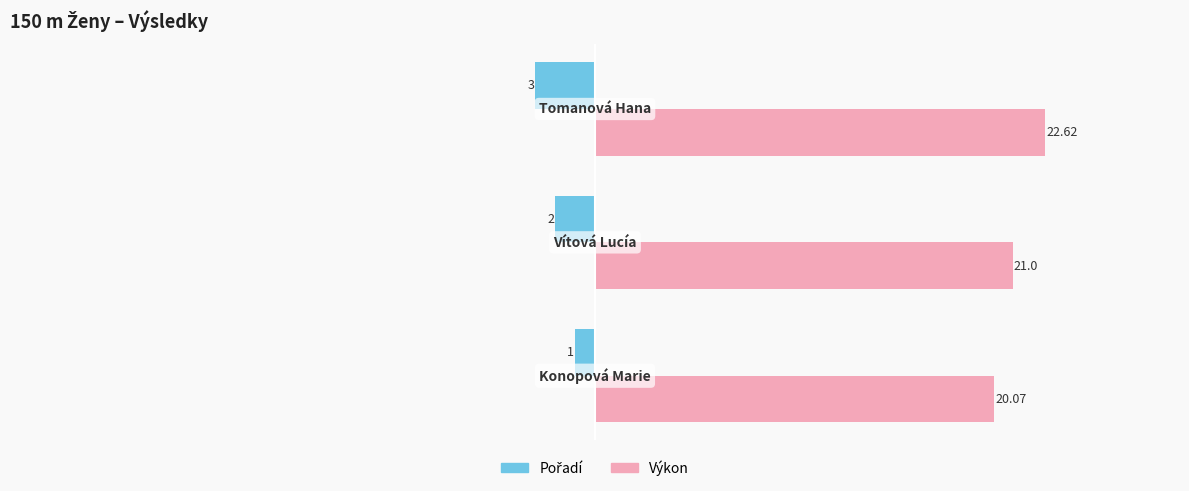

How many values in the Výkon series are below 21?

1